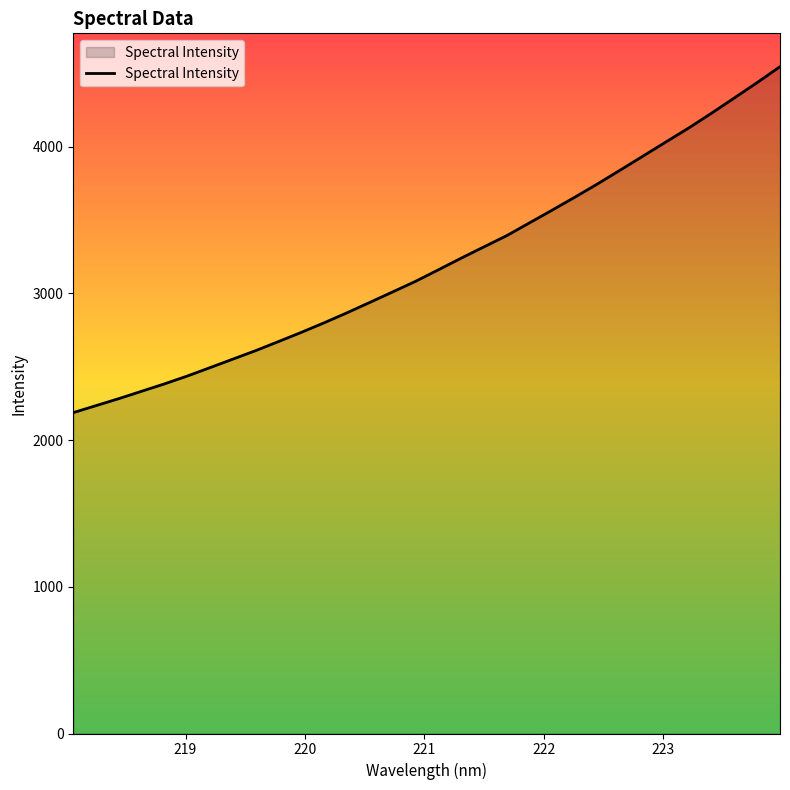

What is the maximum value shown in the chart?

4546.2